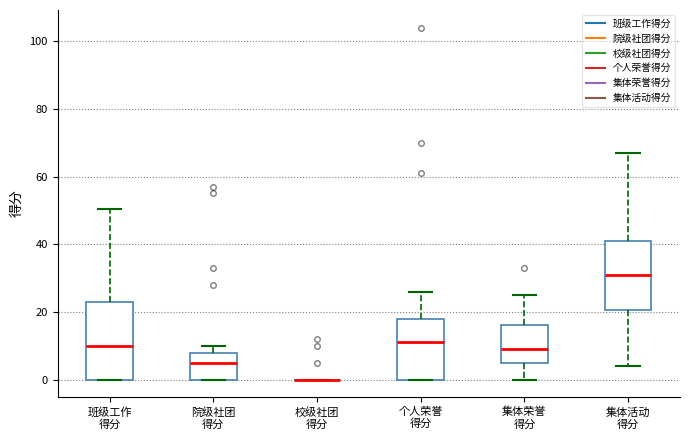

Reading left to right, transcribe this box plot: for each box, give where its median line is, the range the box spans, and where its two whiskers end, as read against the y-axis. The values are not printed on the chart, so give them approximately, as read against the axis.

班级工作 得分: median 10, box 0 to 24, whiskers 0 to 50
院级社团 得分: median 6, box 0 to 8, whiskers 0 to 10
校级社团 得分: box collapsed to a line at 0, whiskers 0 to 0
个人荣誉 得分: median 12, box 0 to 18, whiskers 0 to 26
集体荣誉 得分: median 10, box 6 to 16, whiskers 0 to 26
集体活动 得分: median 32, box 20 to 42, whiskers 4 to 68